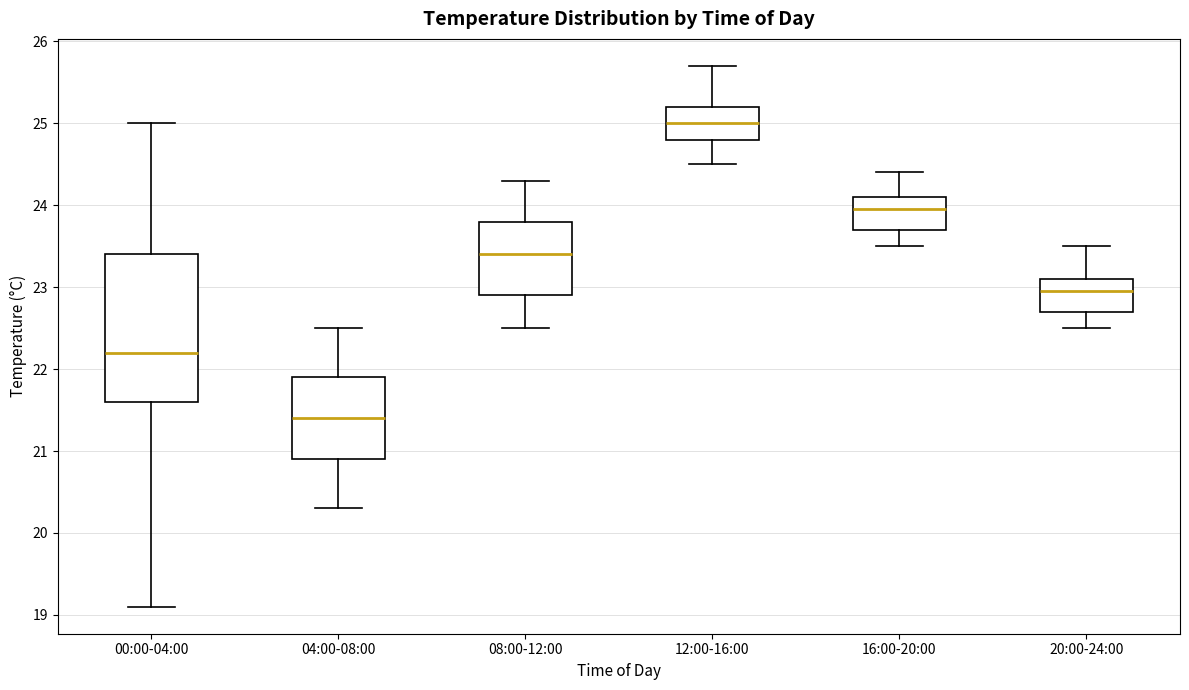

Which box has the highest median line?

12:00-16:00